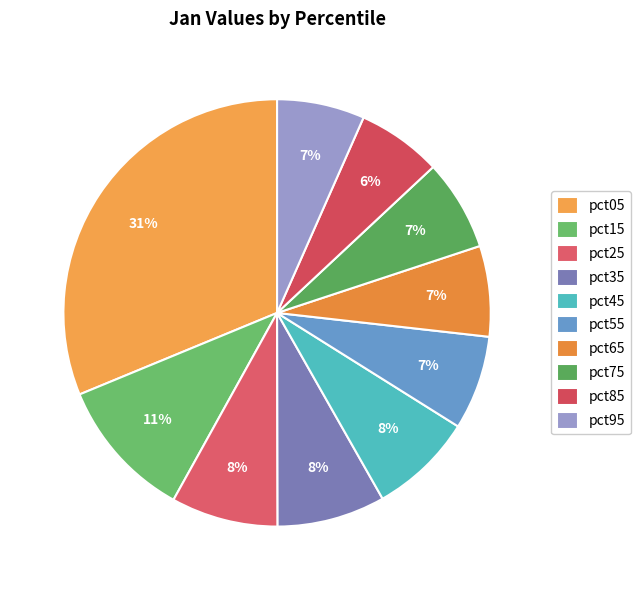

Between pct75 and pct15, which is larger?

pct15